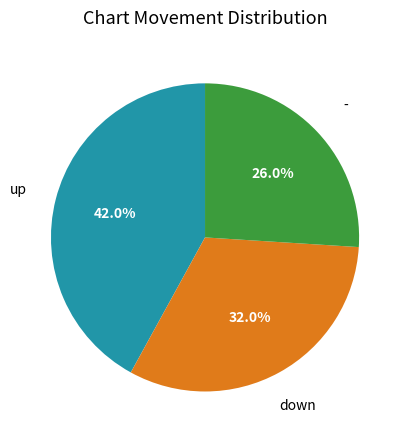

Is there any slice that represents more than half of the pie?

No